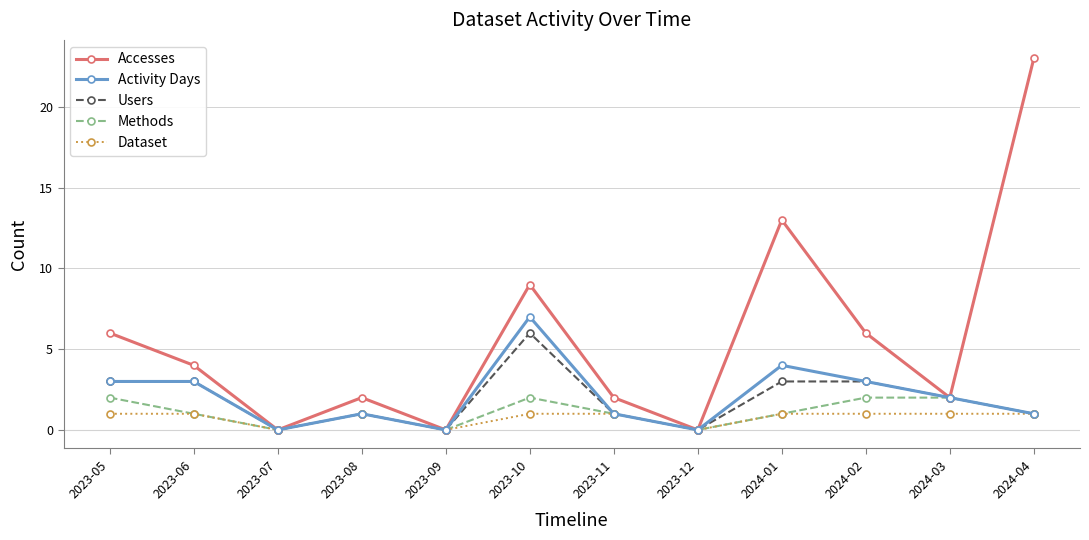

What is the difference between the maximum and minimum values in the Accesses series?

23